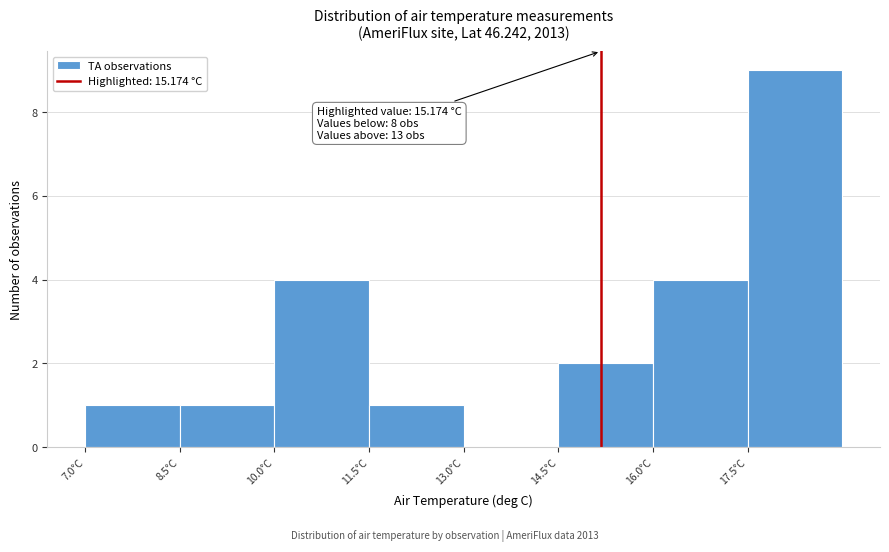

Over which range of the x-axis is the bar tallest?

17.5 to 19.0